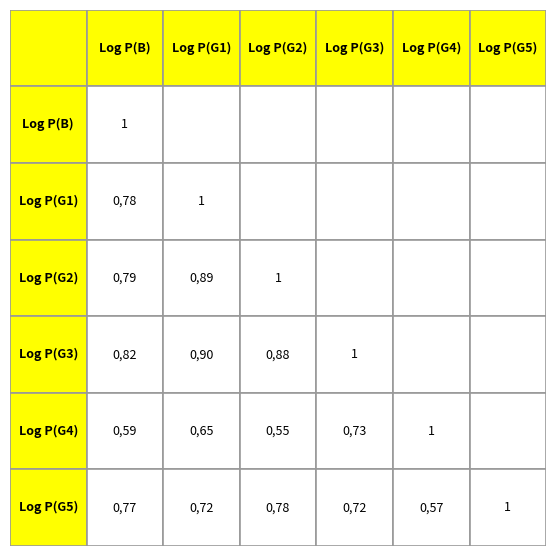

At how many categories does at least one series exceed 0?

6